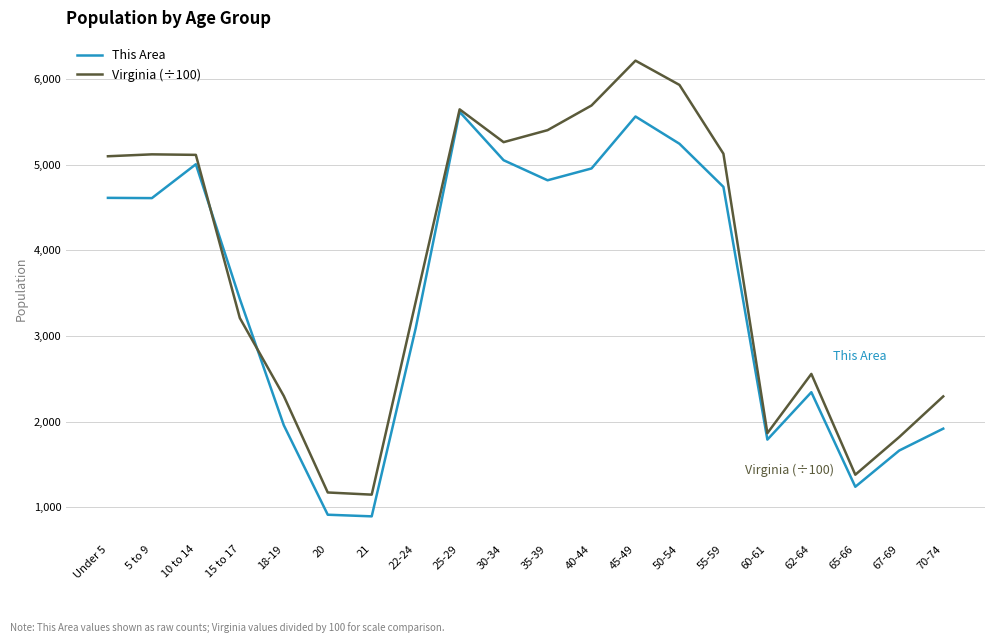

What are all the series names shown in the legend?

This Area, Virginia (÷100)